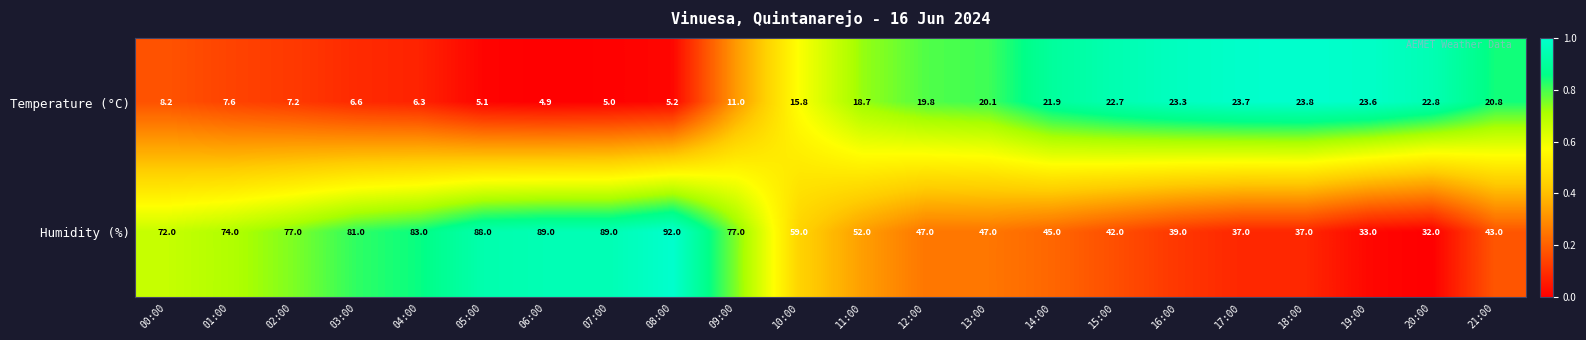

How many data points does each series have?

22